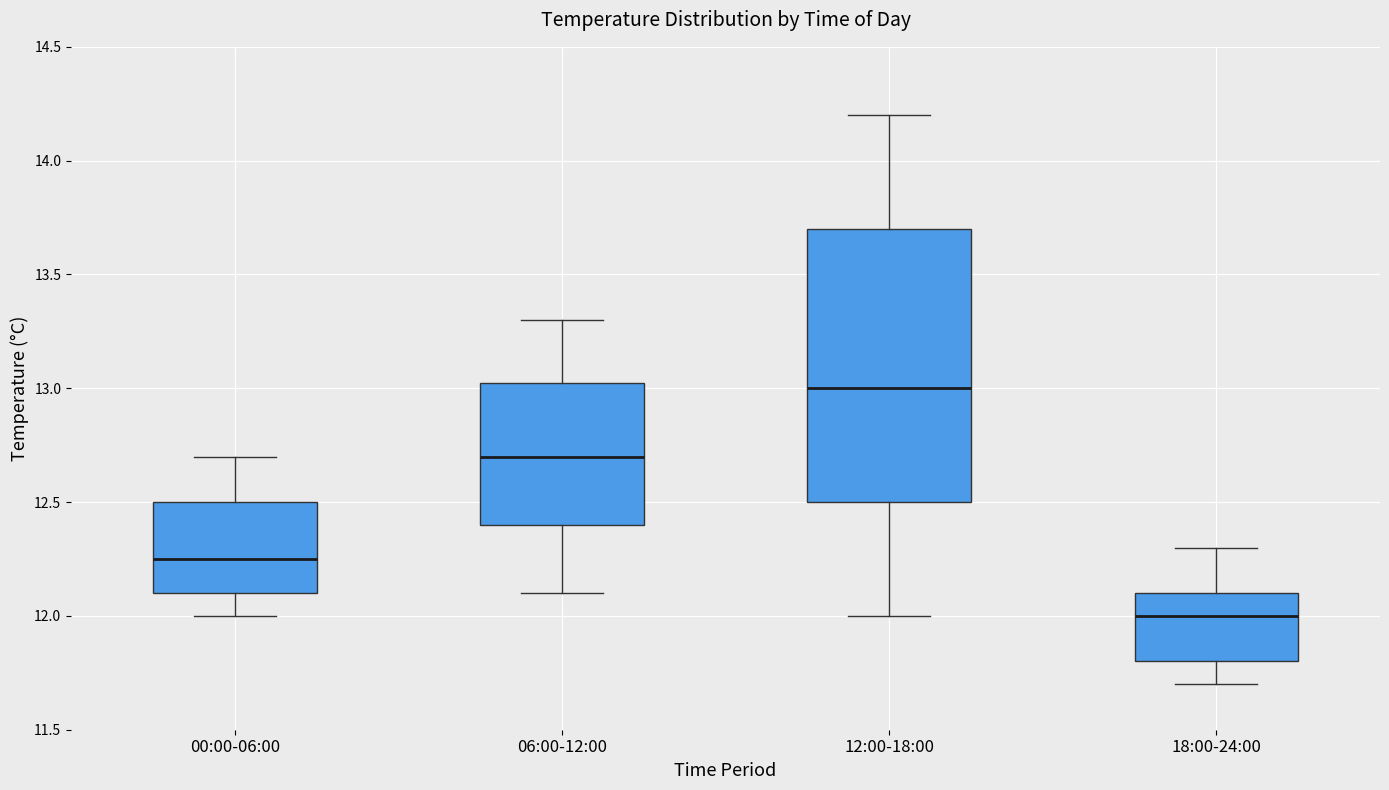

Reading left to right, read every box against the y-axis: the position of its median line, the range the box covers, and the ends of its whiskers. The values are not printed on the chart, so give them approximately, as read against the axis.

00:00-06:00: median 12.25, box 12.10 to 12.50, whiskers 12.00 to 12.70
06:00-12:00: median 12.70, box 12.40 to 13.05, whiskers 12.10 to 13.30
12:00-18:00: median 13.00, box 12.50 to 13.70, whiskers 12.00 to 14.20
18:00-24:00: median 12.00, box 11.80 to 12.10, whiskers 11.70 to 12.30